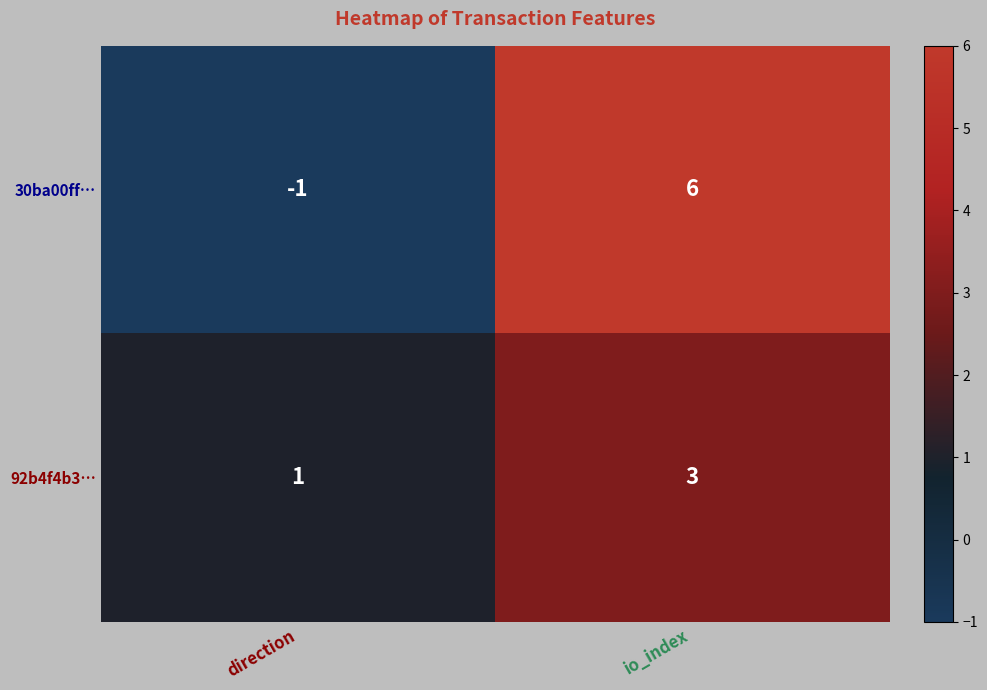

What is the total value across all series at io_index?

9